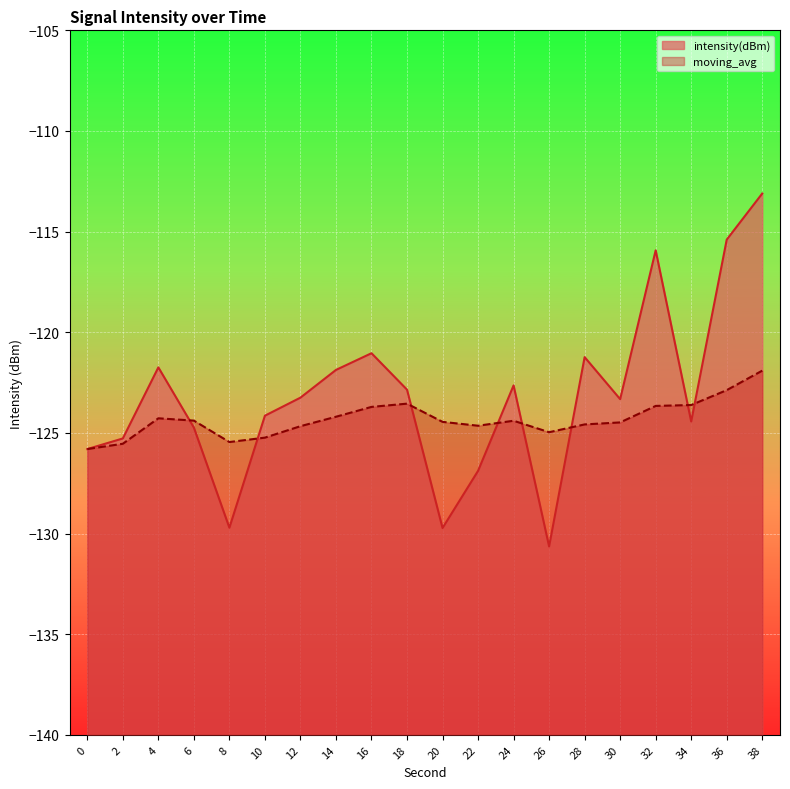

Rank the series at 8 from highest to lowest value.

moving_avg, intensity(dBm)